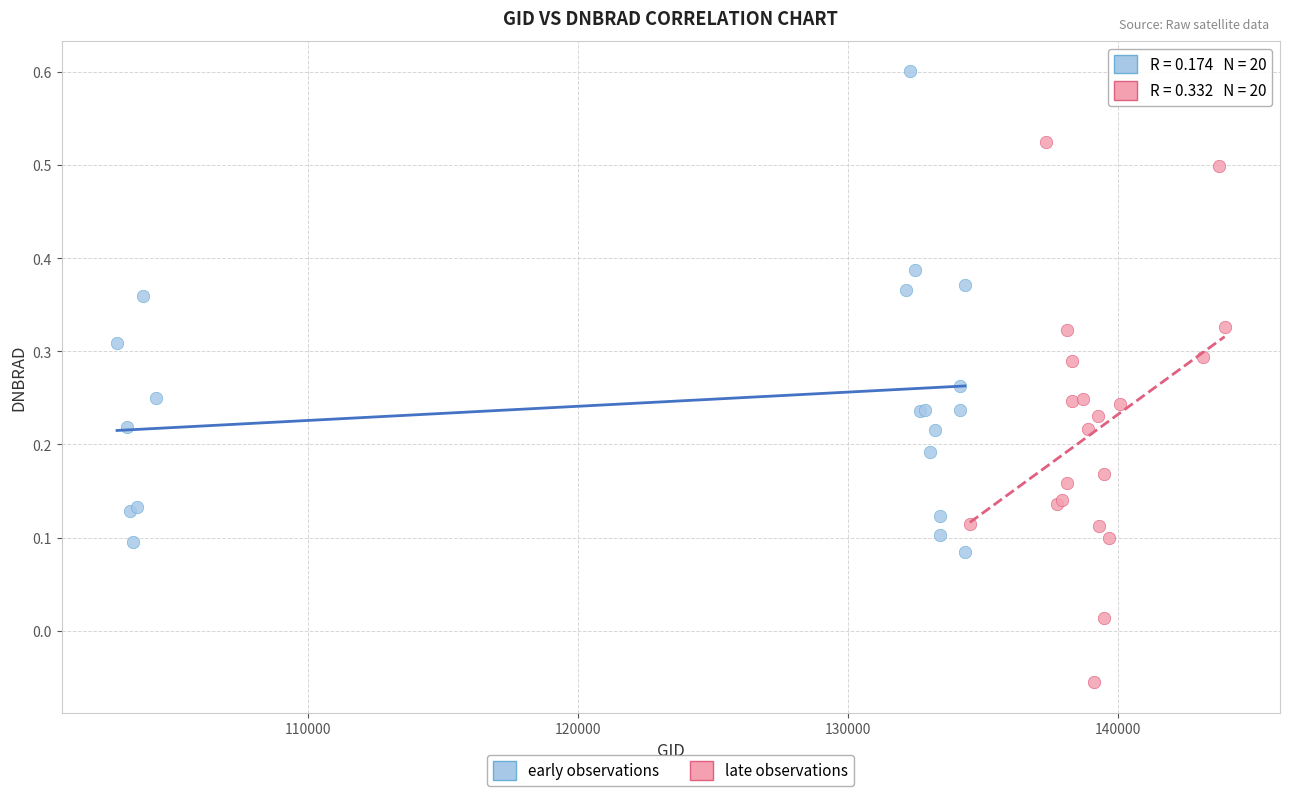

Which series contains the lowest Y value?

late observations